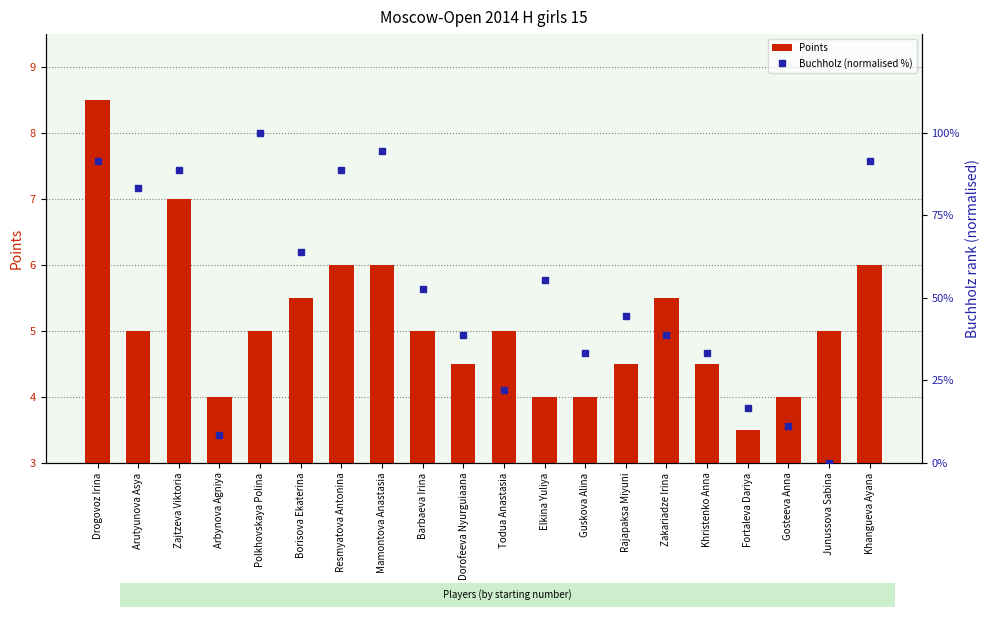

What is the difference between the second highest and minimum values in the Buchholz (normalised %) series?

94.4